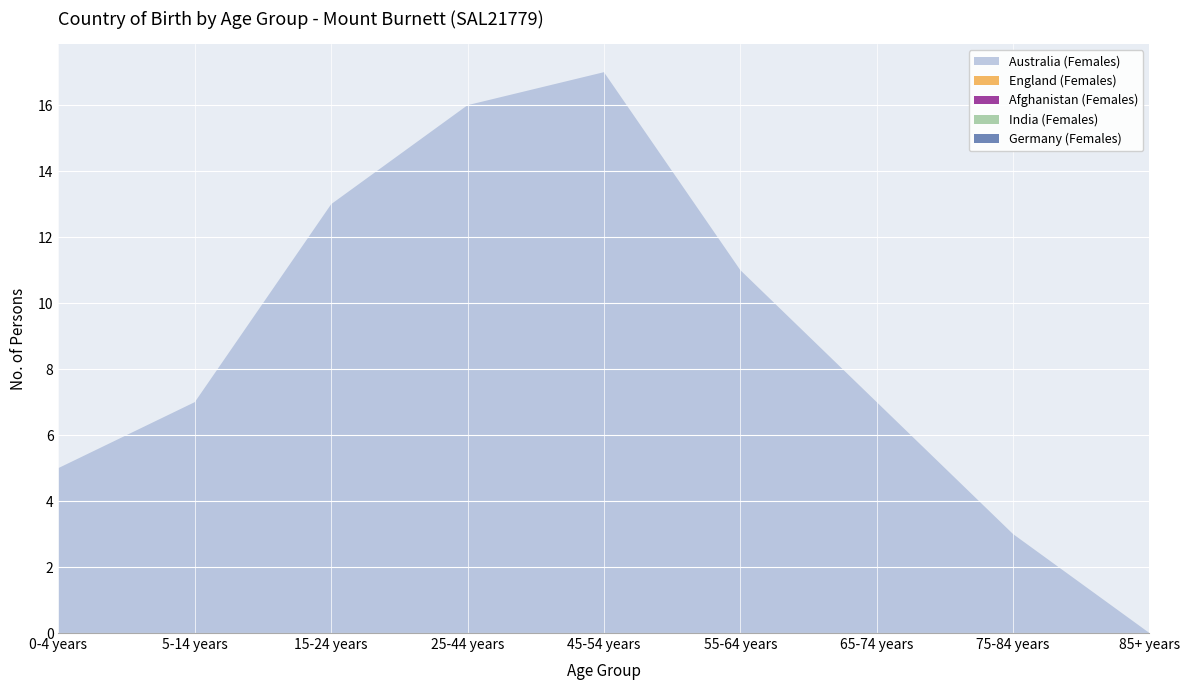

Reading right to left, list all the values displayed in this chart.

Australia (Females): 0	3	7	11	17	16	13	7	5
England (Females): 0	0	0	0	0	0	0	0	0
Afghanistan (Females): 0	0	0	0	0	0	0	0	0
India (Females): 0	0	0	0	0	0	0	0	0
Germany (Females): 0	0	0	0	0	0	0	0	0